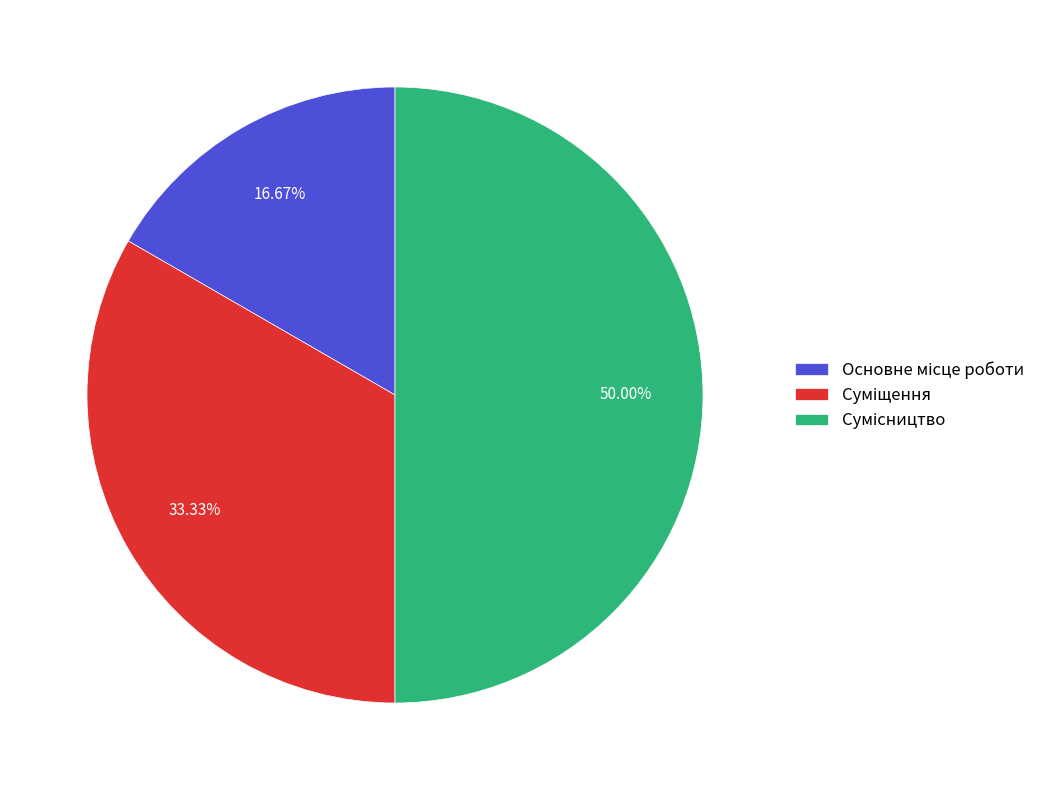

How many segments does this pie chart have?

3